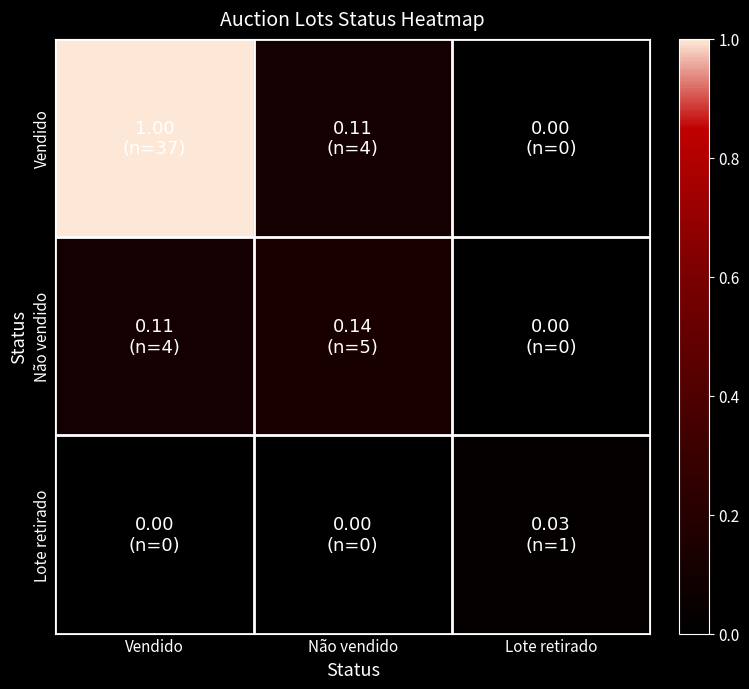

Which series changed the most between Não vendido and Lote retirado?

Não vendido